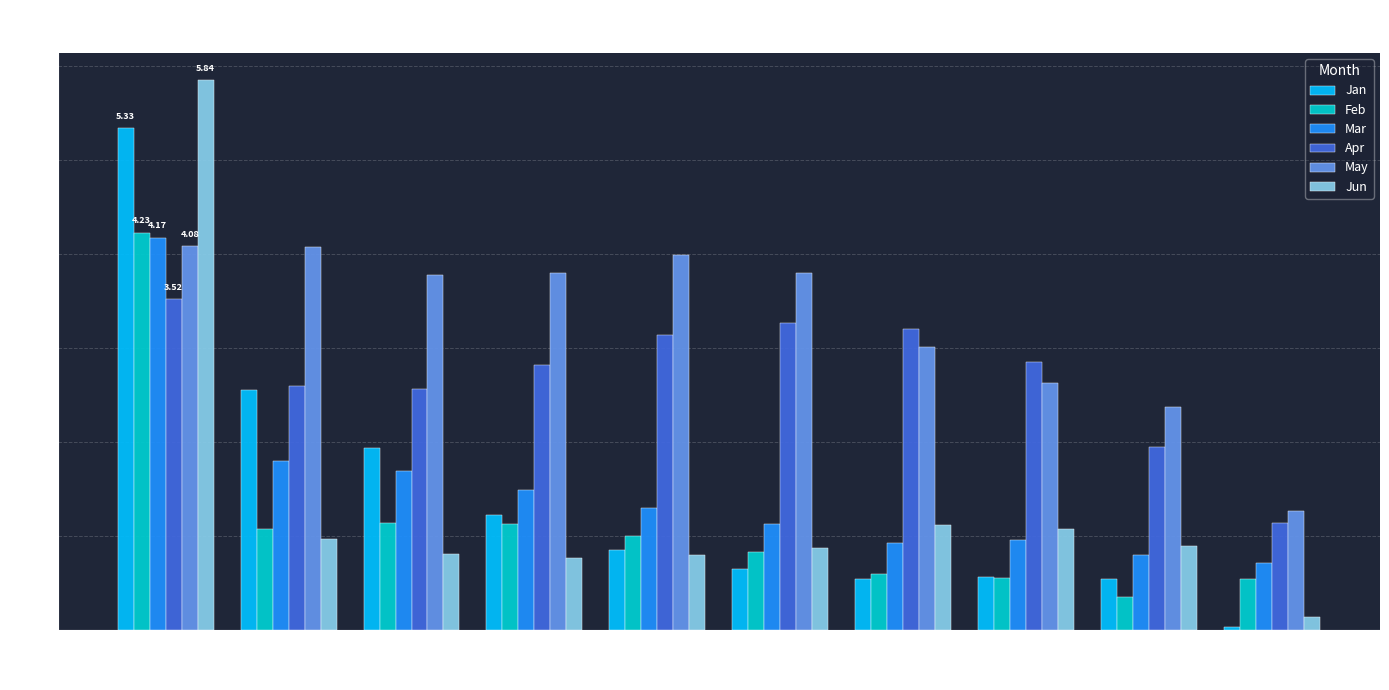

What is the total value across all series at pct85?

6.9